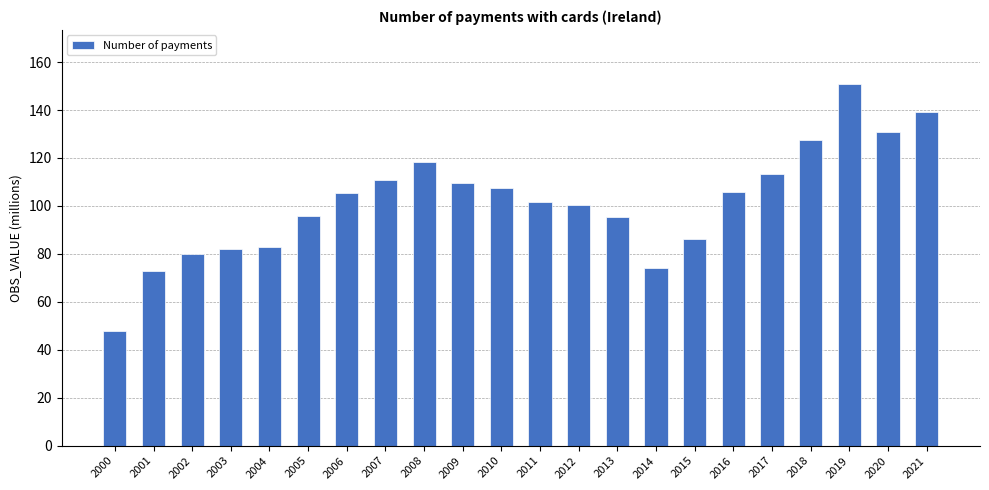

What is the sum of the values at 2021 and 2017?

252.7